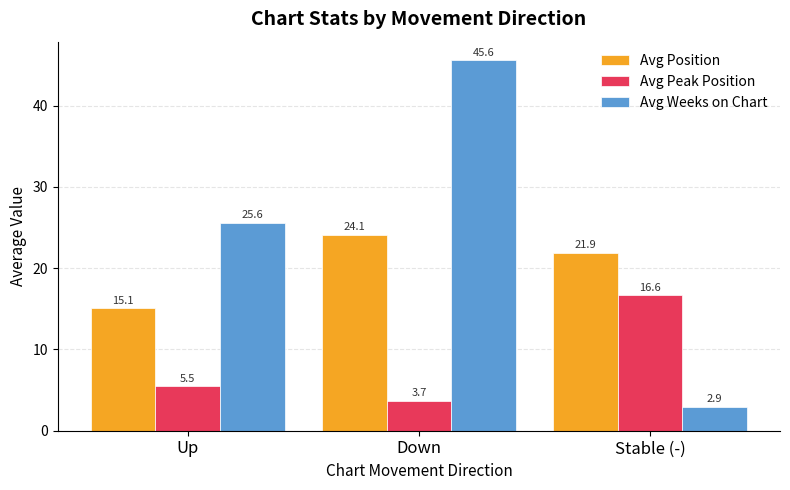

What is the sum of all Avg Weeks on Chart values?

74.1